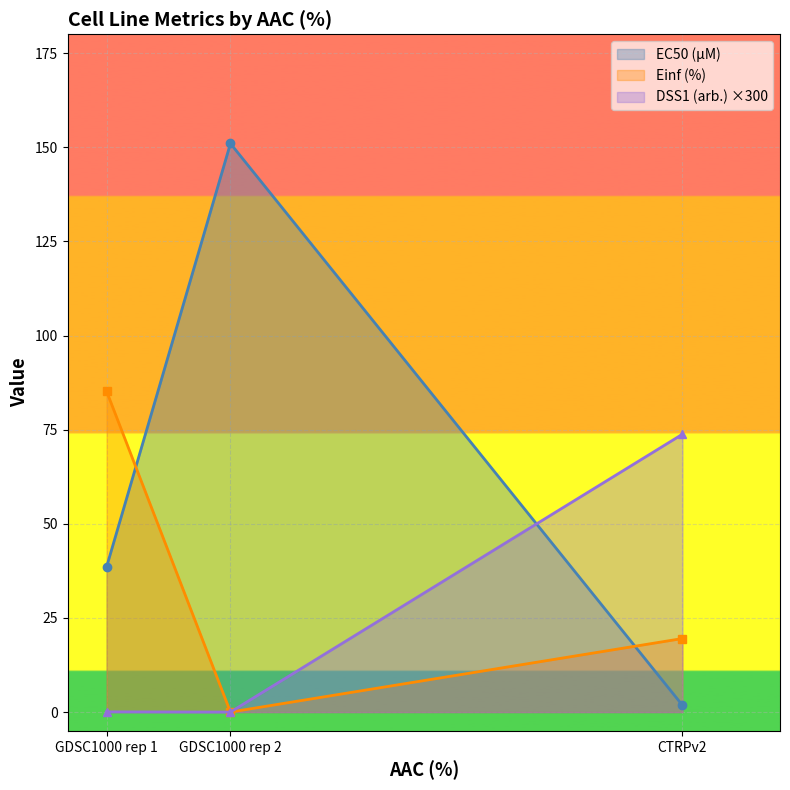

List the labels in order of DSS1 (arb.) value, largest first.

CTRPv2, GDSC1000 rep 1, GDSC1000 rep 2